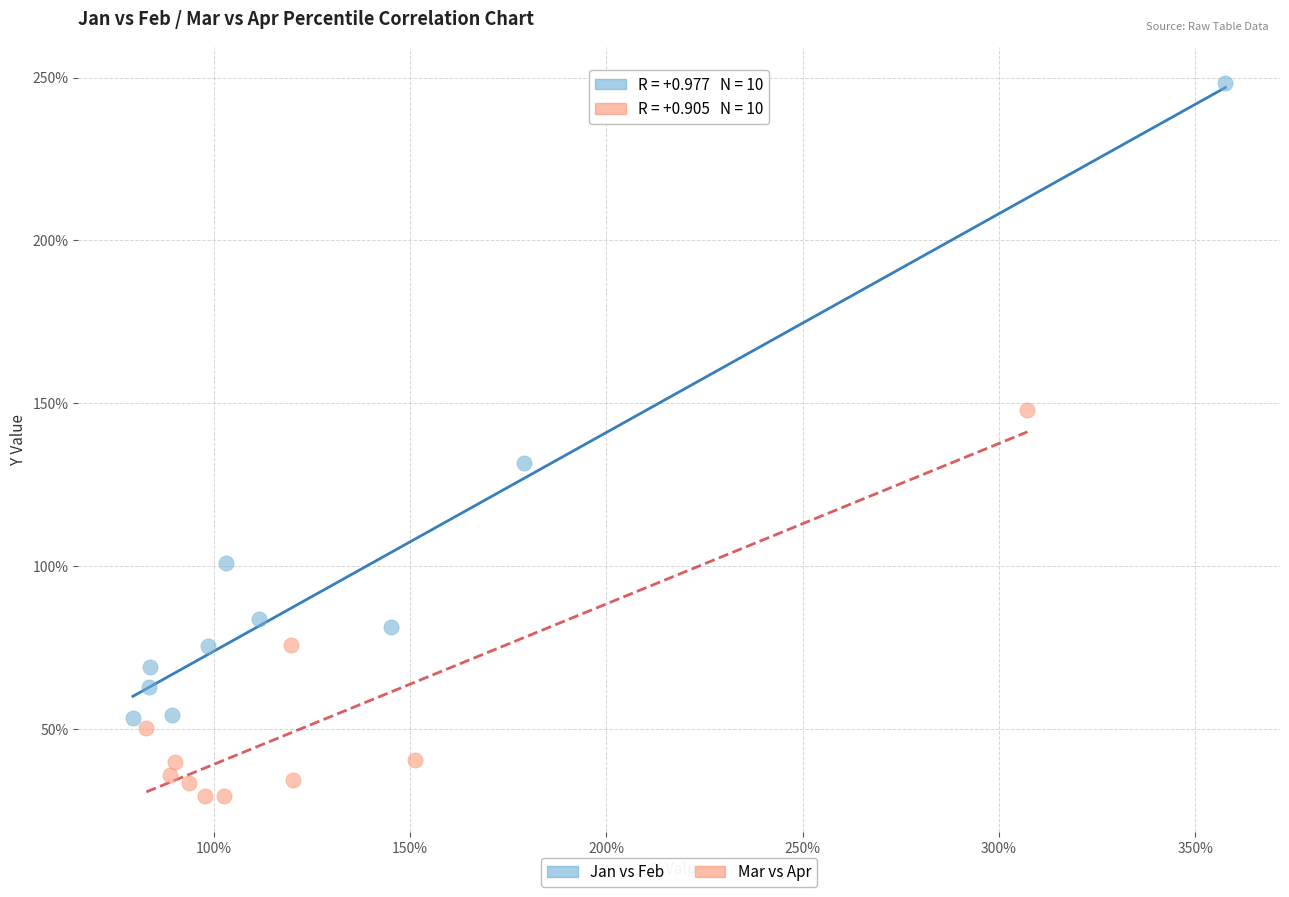

Which series contains the highest Y value?

Jan vs Feb